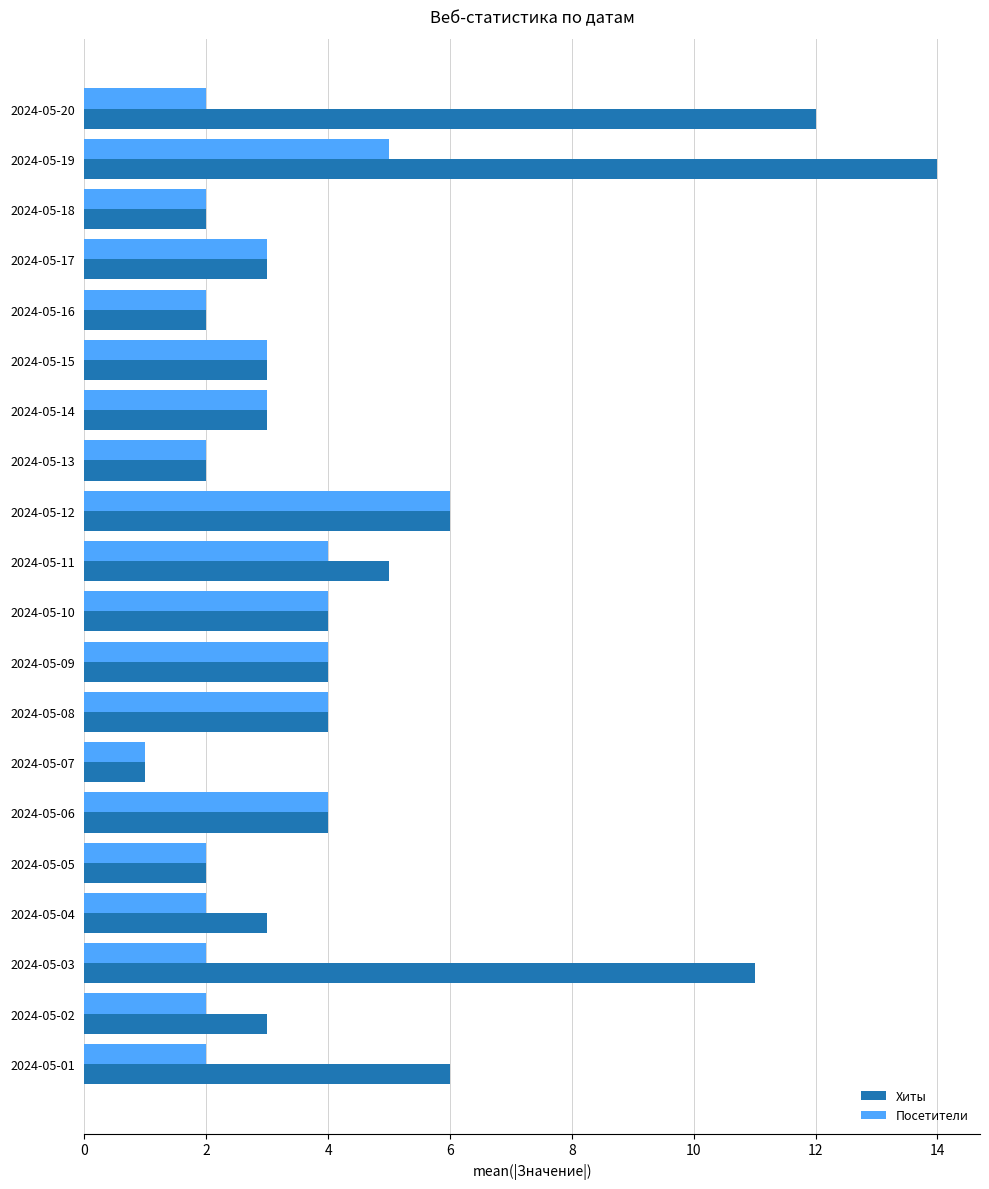

What is the difference between the second highest and minimum values in the Хиты series?

11